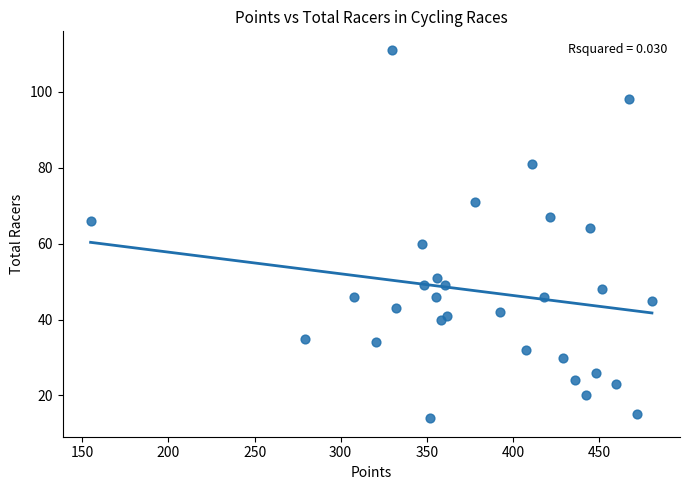

What is the range of Y values (max minus min)?

97